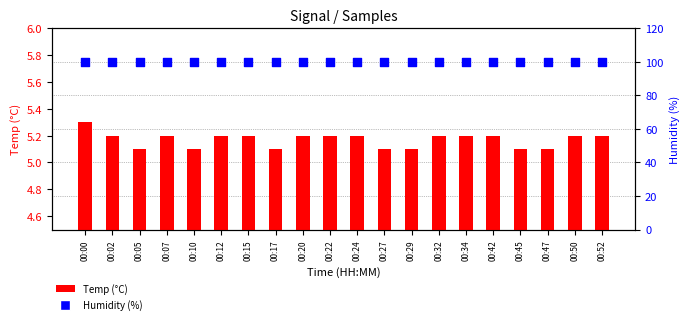

Is the value of Temp (°C) at 00:45 greater than the value of Humidity (%) at 00:10?

No